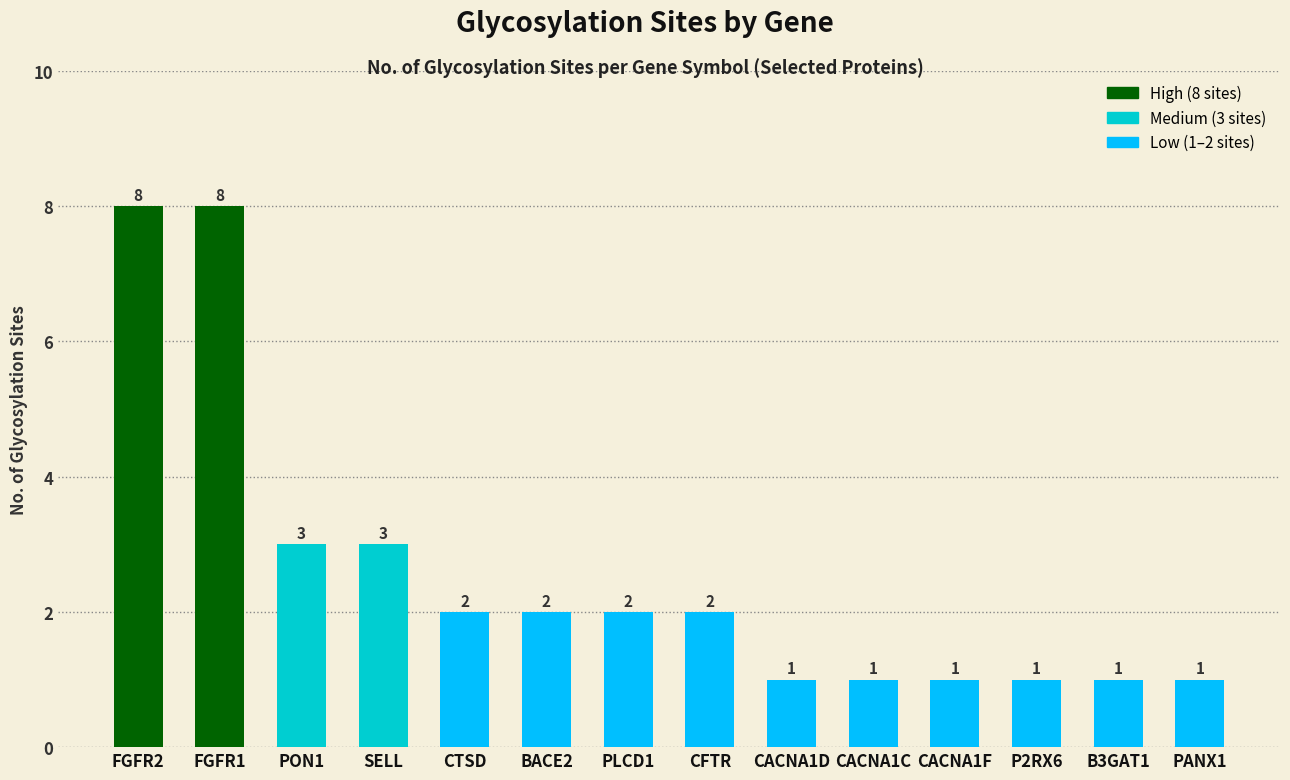

What is the label of the 8th bar from the left?

CFTR